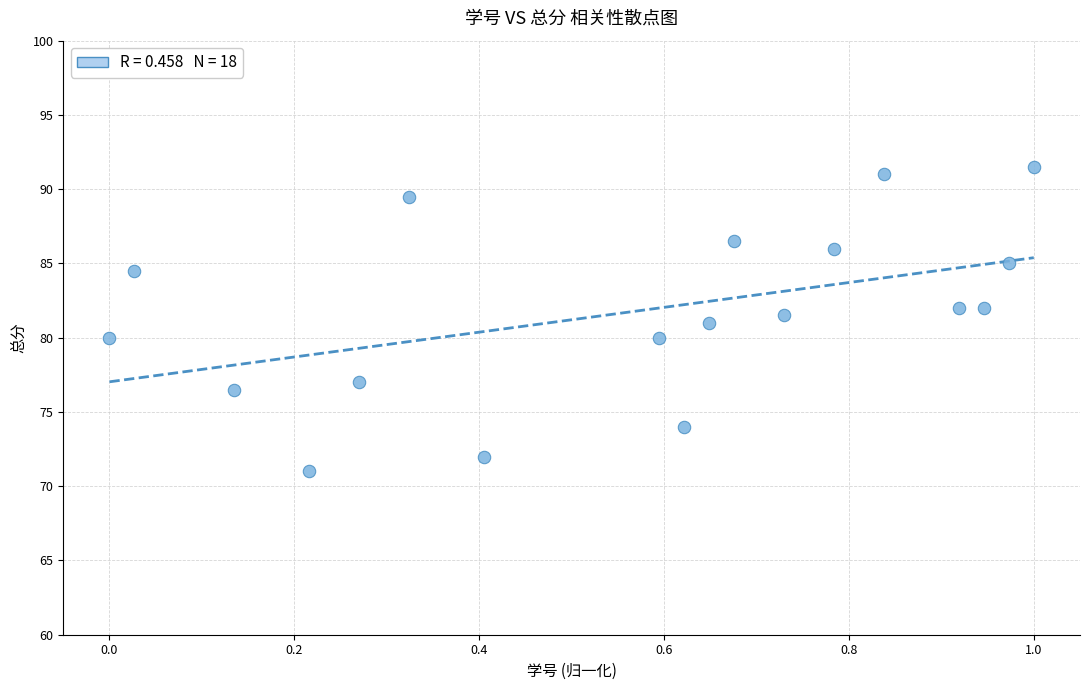

What is the range of X values (max minus min)?

1.0